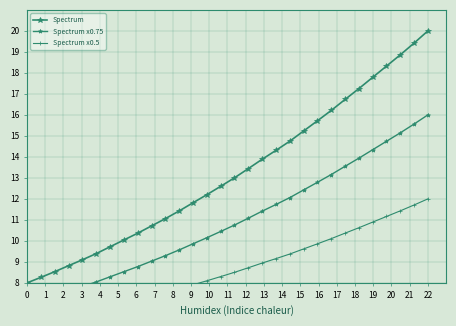

Count the number of categories in the chart.

30